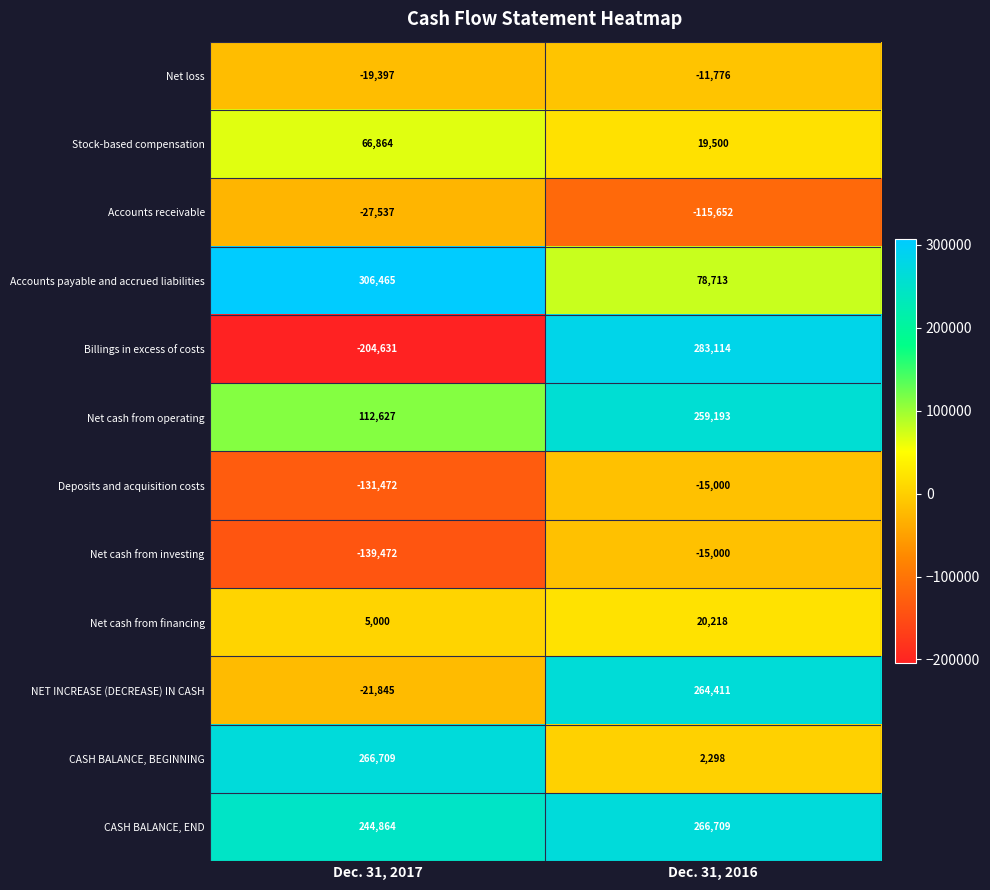

What is the minimum value shown in the chart?

-204631